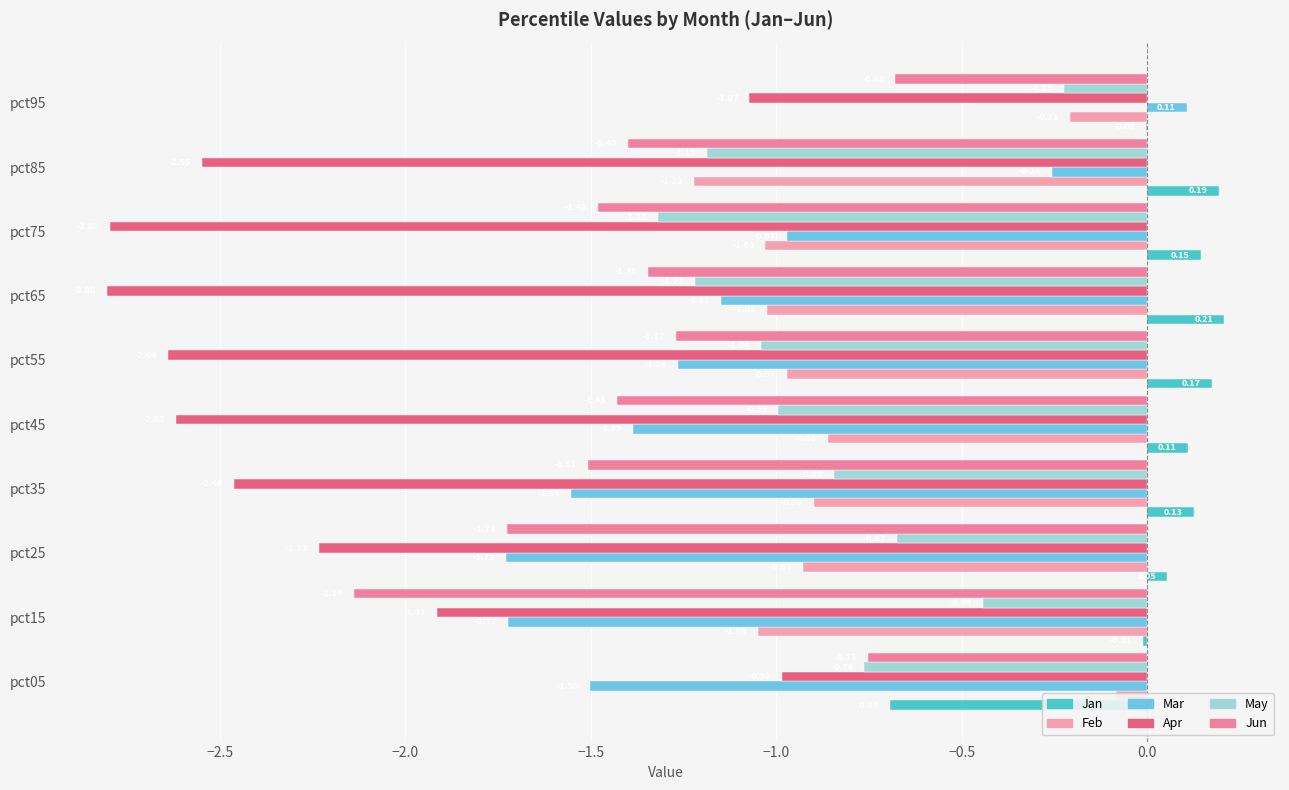

List the series in order of their peak value, highest first.

Jan, Mar, Feb, May, Jun, Apr